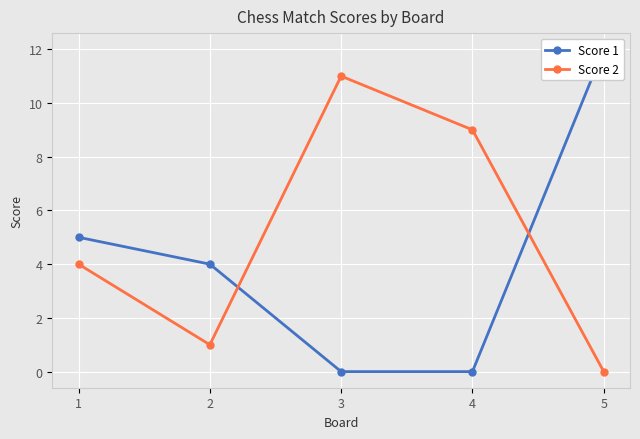

At which category does Score 2 reach its first local valley?

2